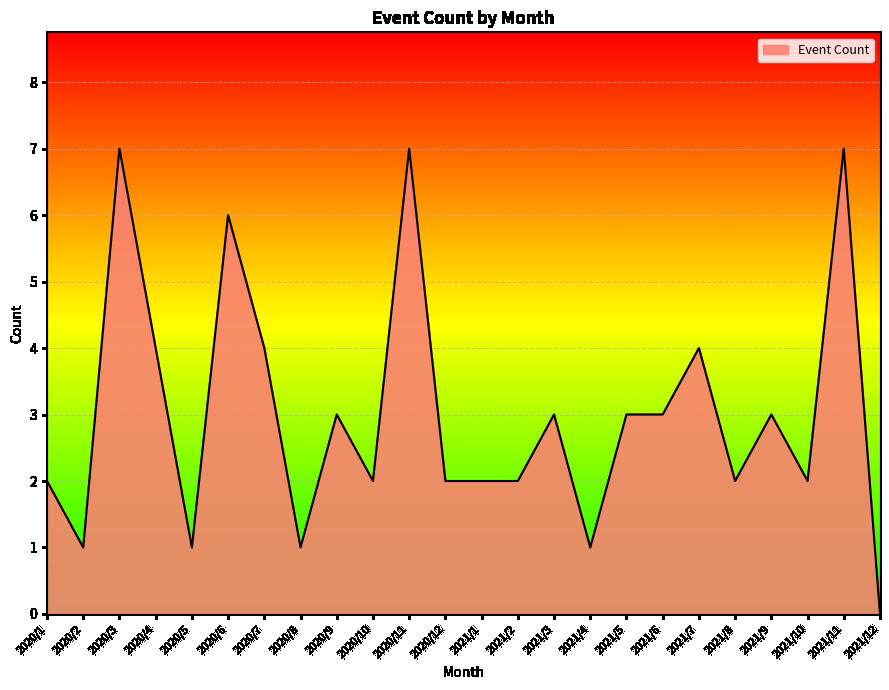

What is the difference between the second highest and second lowest values?

6